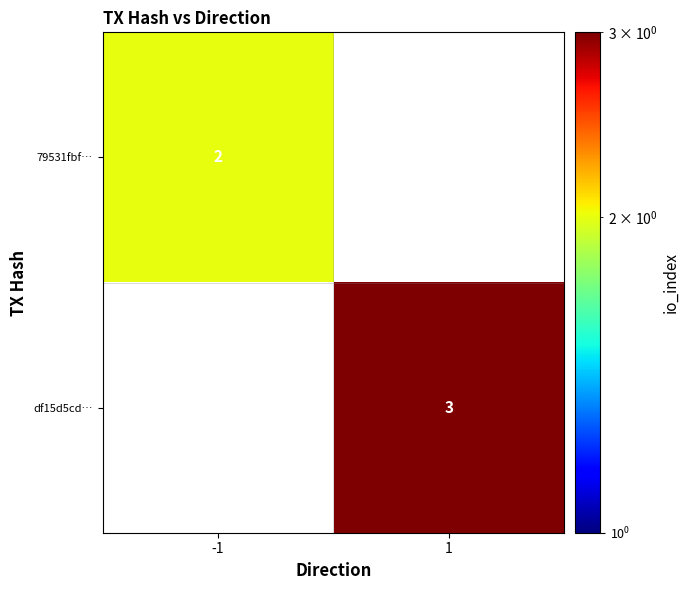

The value of 79531fbf… at -1 is 1. True or false?

False